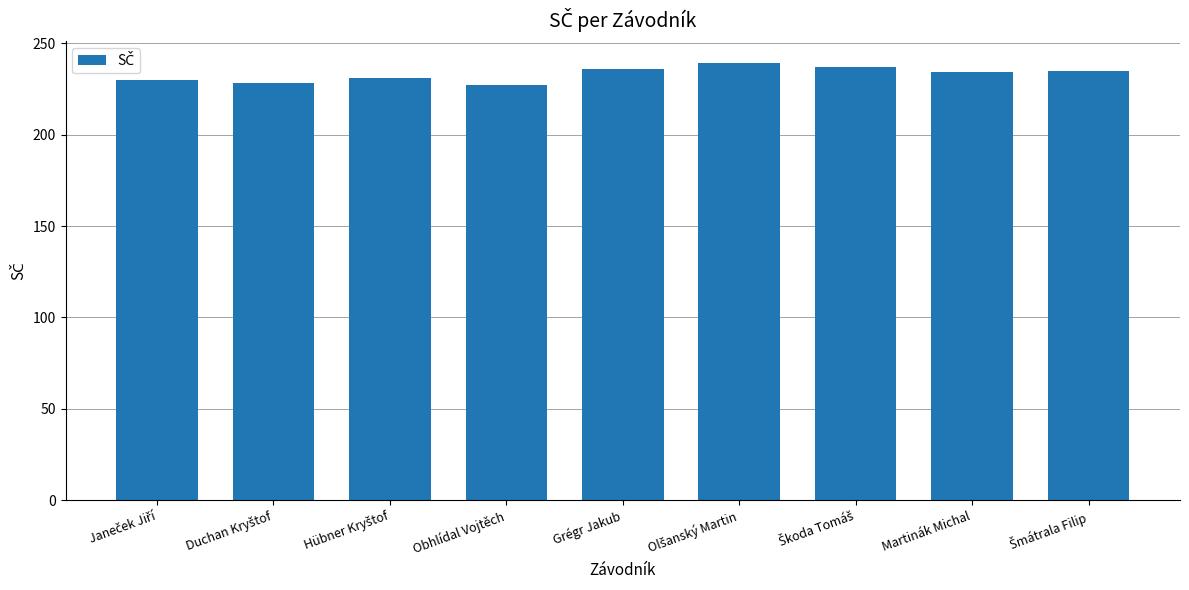

Approximately how many times larger is the value at Obhlídal Vojtěch compared to Martinák Michal?

1.0